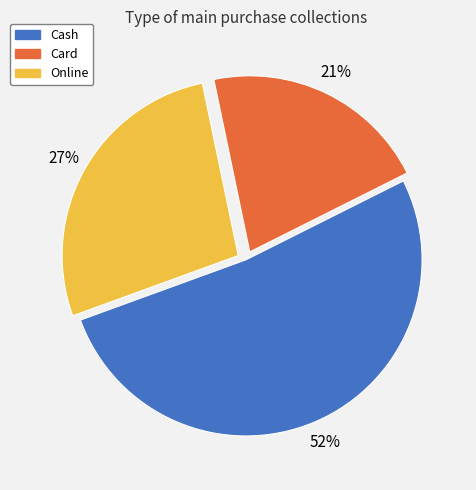

To the nearest percent, what percentage of the pie is Card?

21%